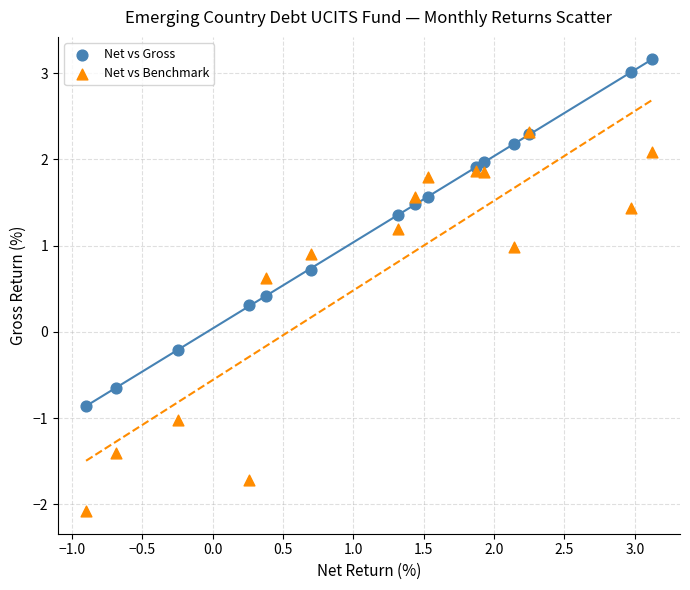

Which series contains the highest Y value?

Net vs Gross